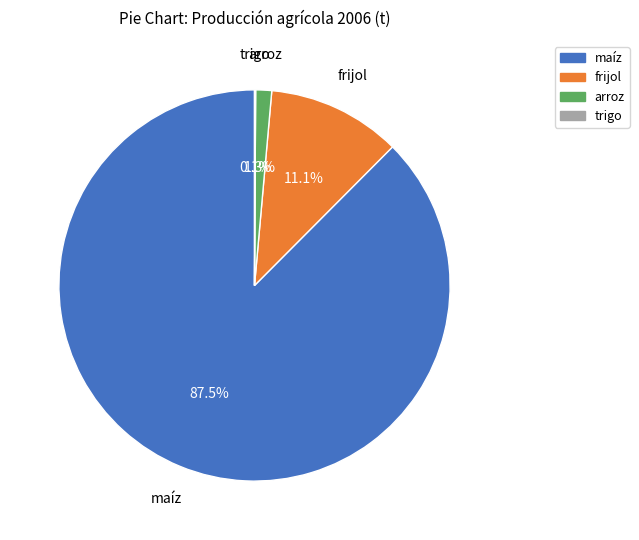

Does maíz account for over 50% of the chart?

Yes